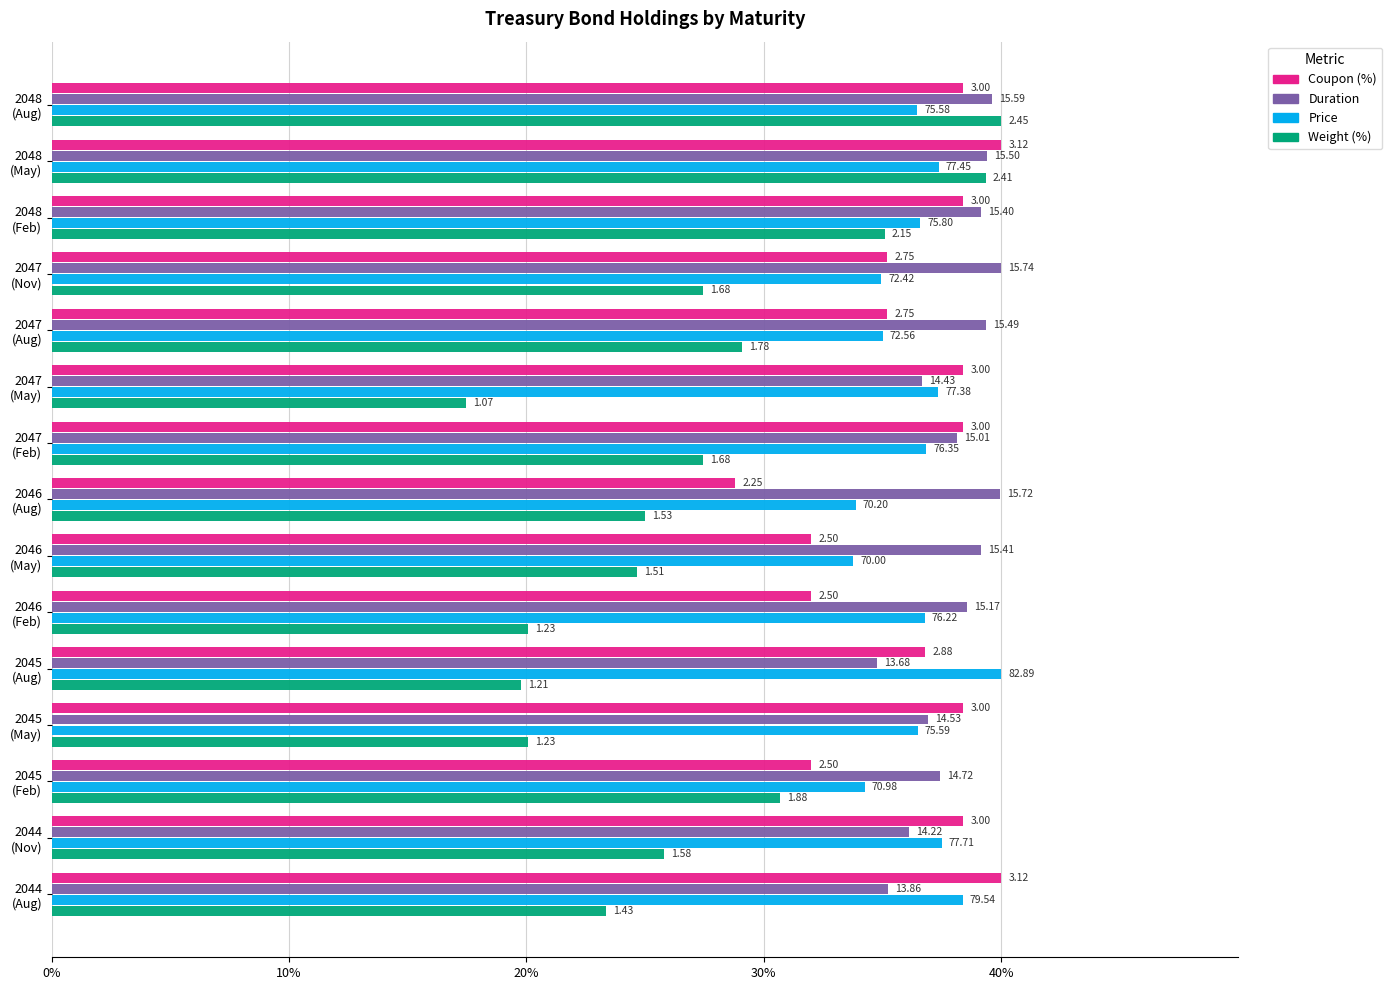

What are all the series names shown in the legend?

Coupon (%), Duration, Price, Weight (%)